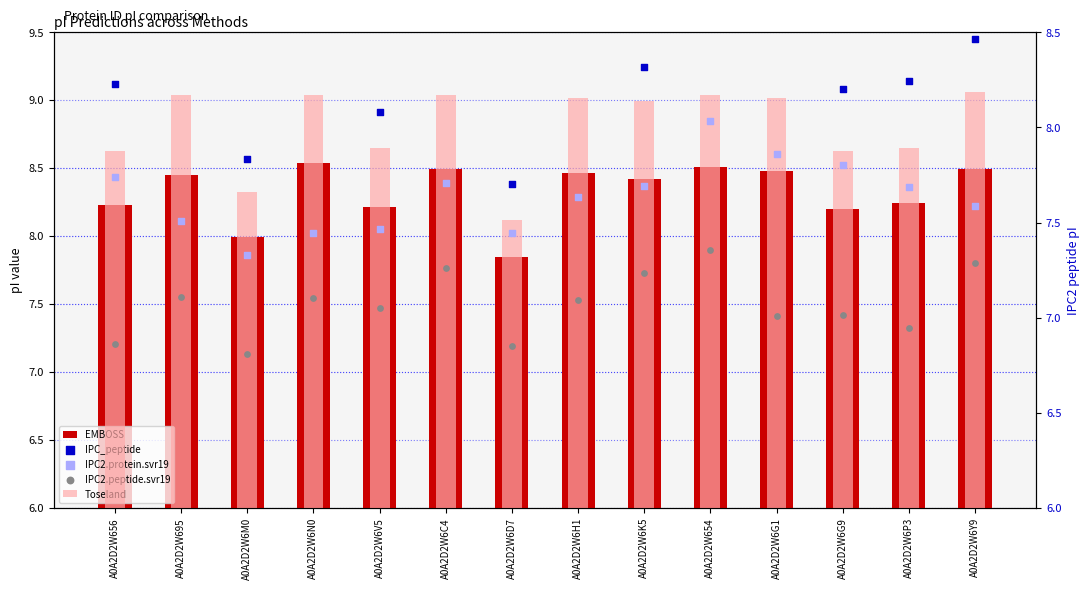

At which category is the sum across all series the highest?

A0A2D2W654